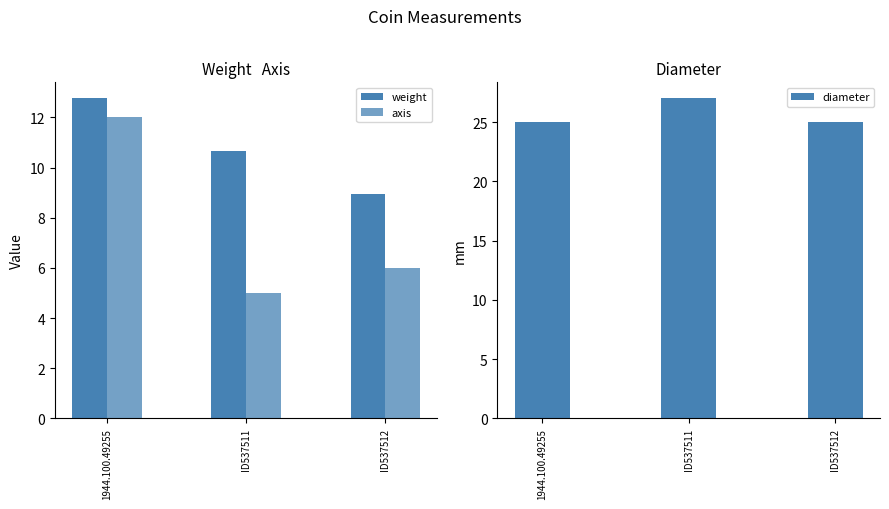

What is the label of the 2nd bar from the left?

ID537511